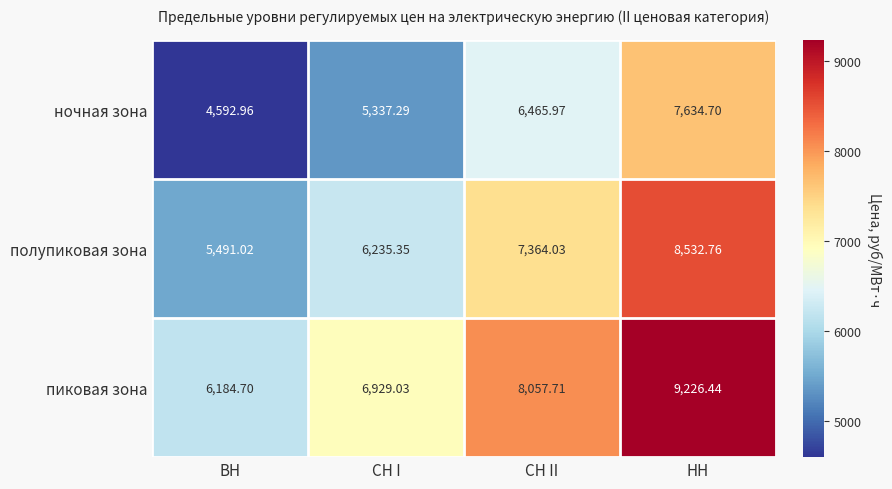

What is the difference between the highest and lowest values at СН II?

1591.7